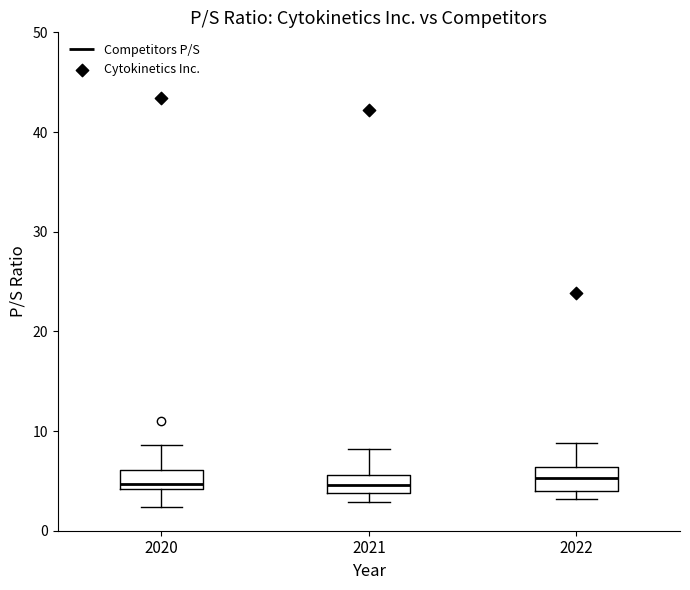

Reading left to right, transcribe this box plot: for each box, give where its median line is, the range the box spans, and where its two whiskers end, as read against the y-axis. The values are not printed on the chart, so give them approximately, as read against the axis.

2020: median 5, box 4 to 6, whiskers 2 to 9
2021: median 5, box 4 to 6, whiskers 3 to 8
2022: median 5, box 4 to 6, whiskers 3 to 9